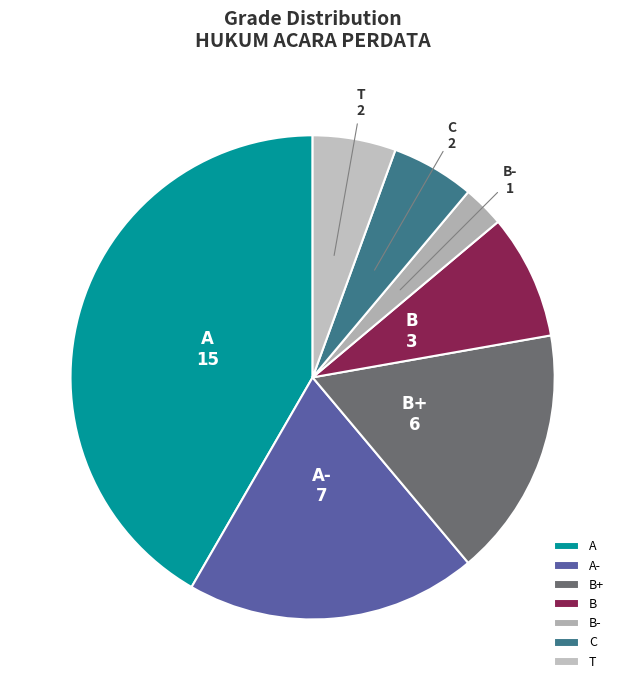

Is there any slice that represents more than half of the pie?

No